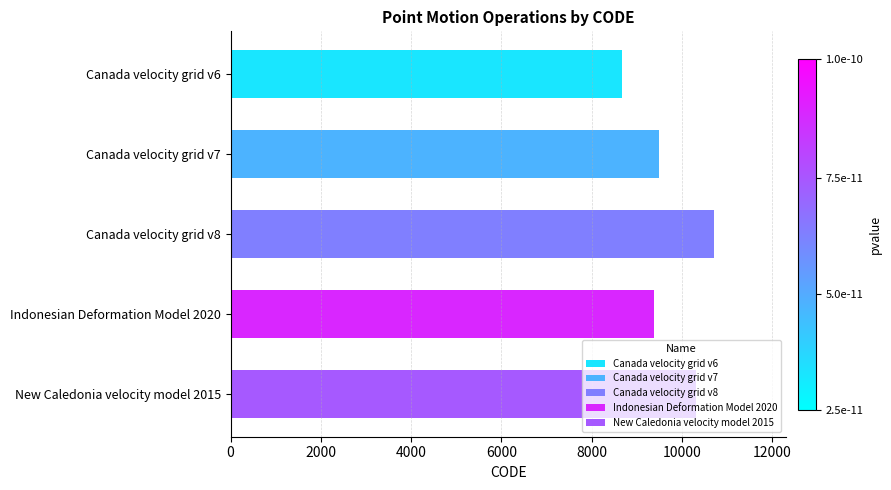

At which category does the chart reach its minimum across all series?

Canada velocity grid v6